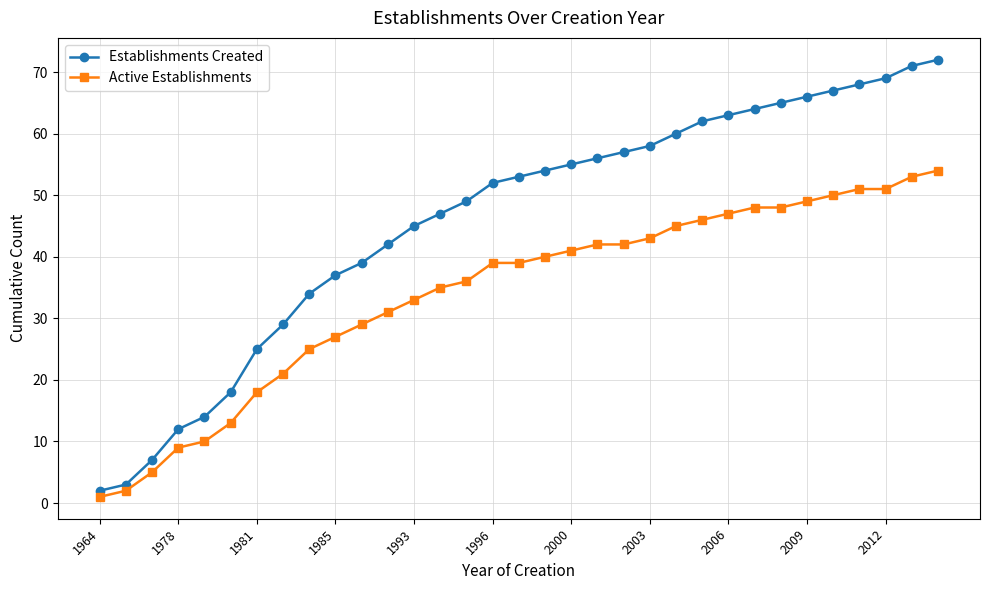

Which series has the widest spread of values?

Establishments Created